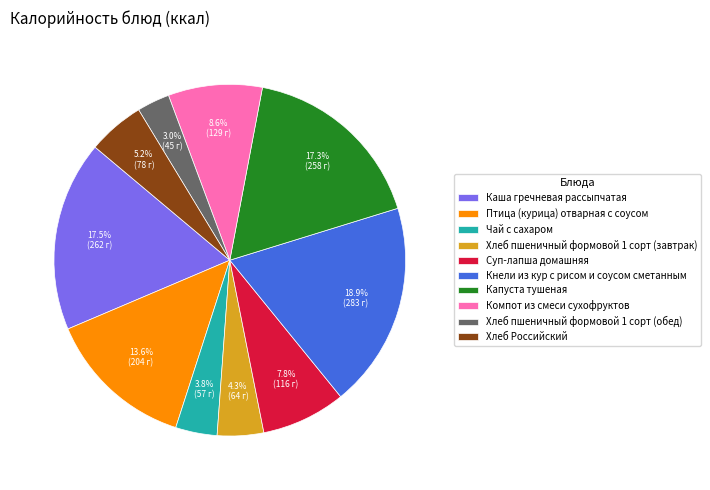

Between Хлеб Российский and Чай с сахаром, which is larger?

Хлеб Российский